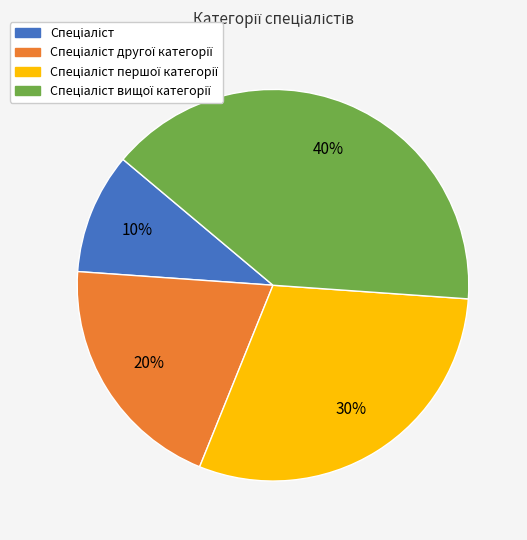

To the nearest percent, what is the difference between the largest and smallest slice percentages?

30%